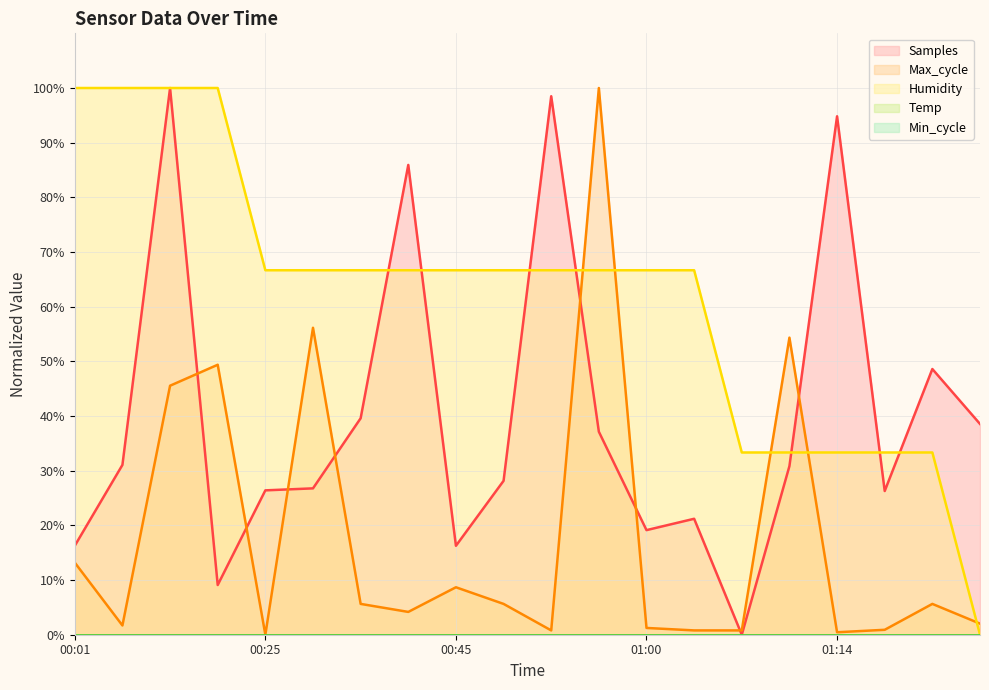

Is the value of Humidity at 00:25 greater than the value of Max_cycle at 00:04?

Yes